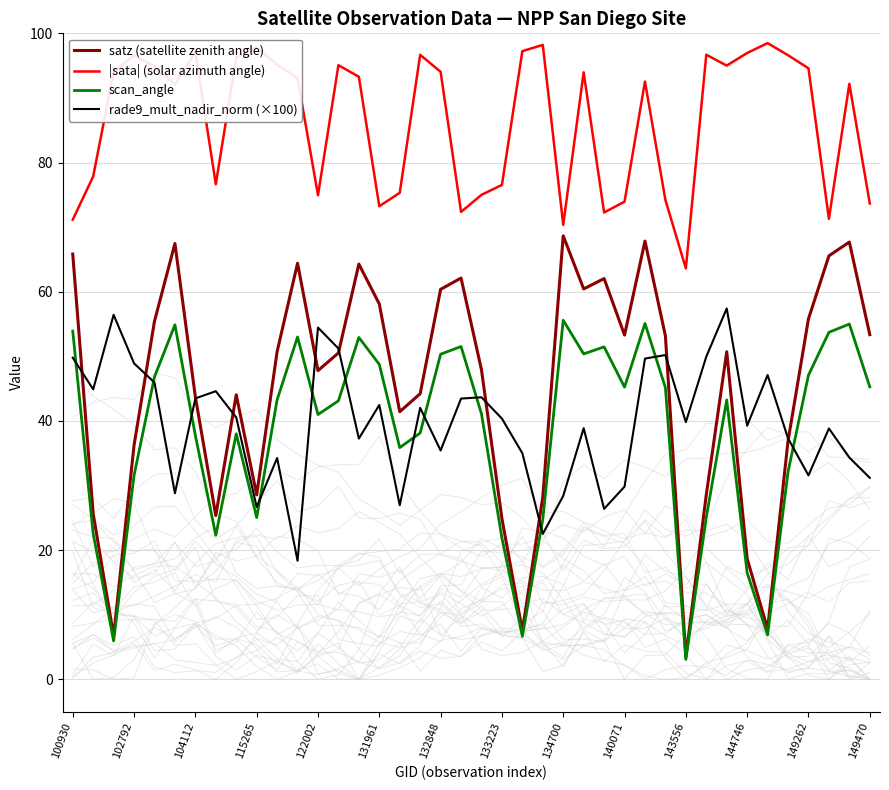

Is this an area chart (filled region under the line)?

No